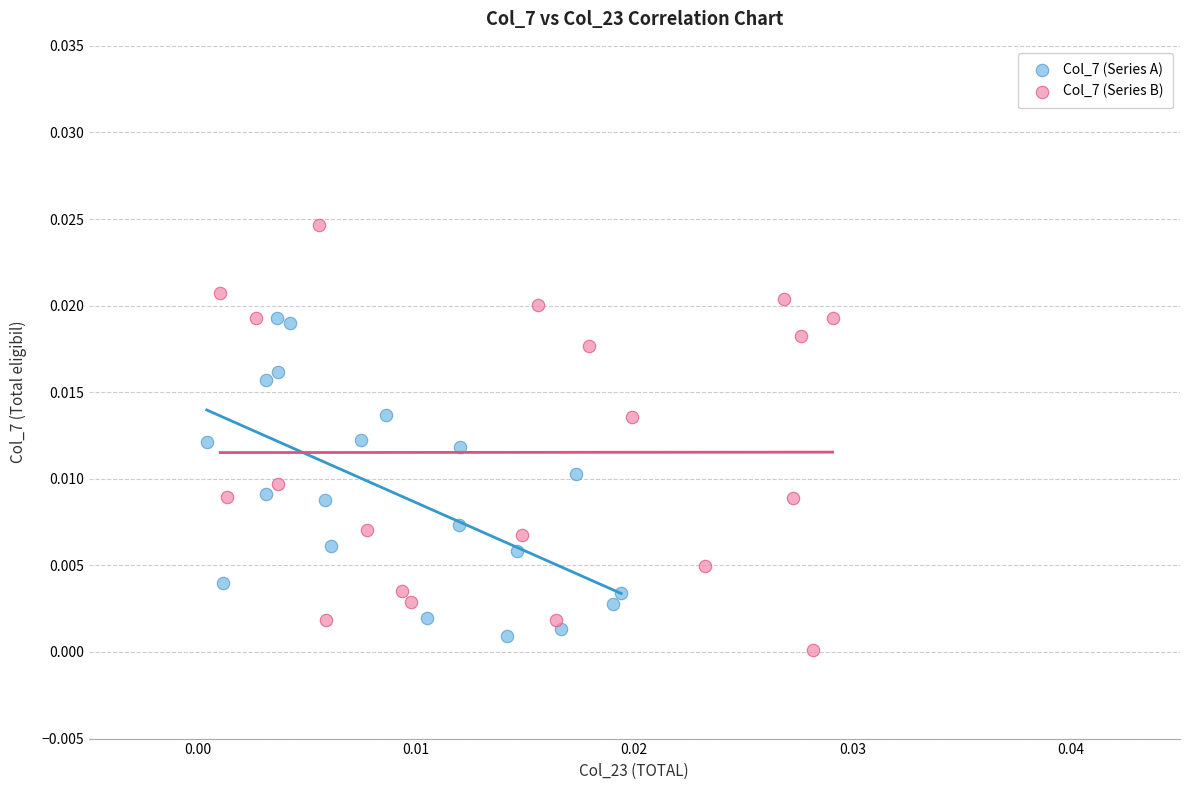

Which series reaches the maximum Y coordinate?

Col_7 (Series B)